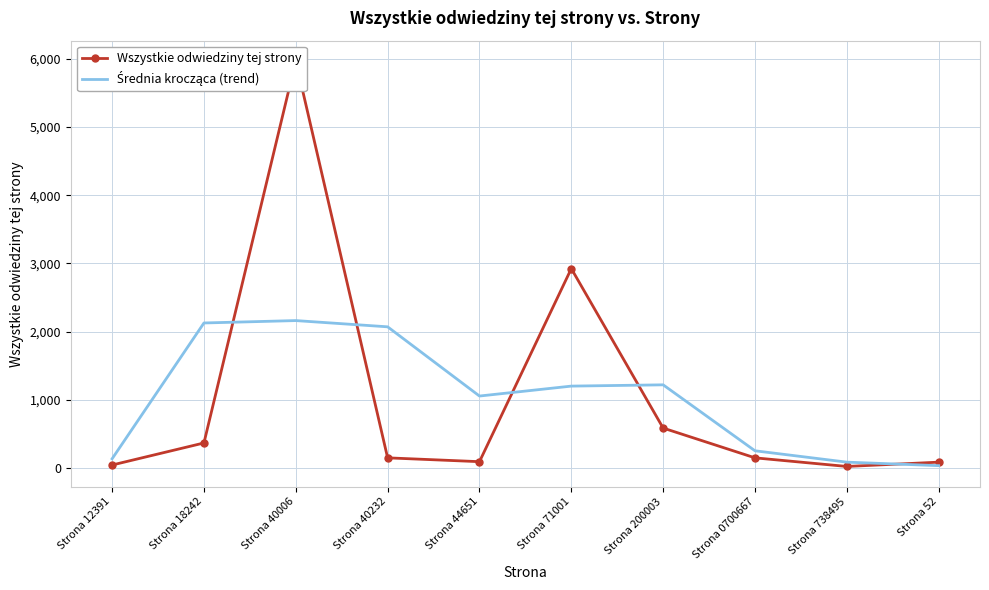

What is the value of the Średnia krocząca (trend) point at the 3rd from the left?

2163.7